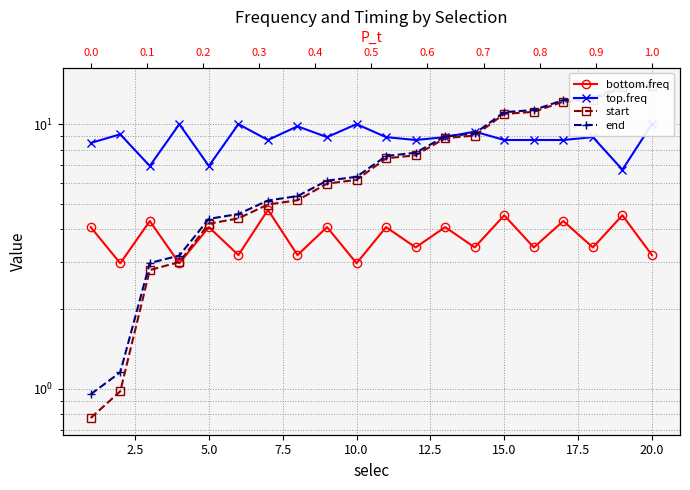

Which series ends up on top after the final intersection of end and bottom.freq?

end